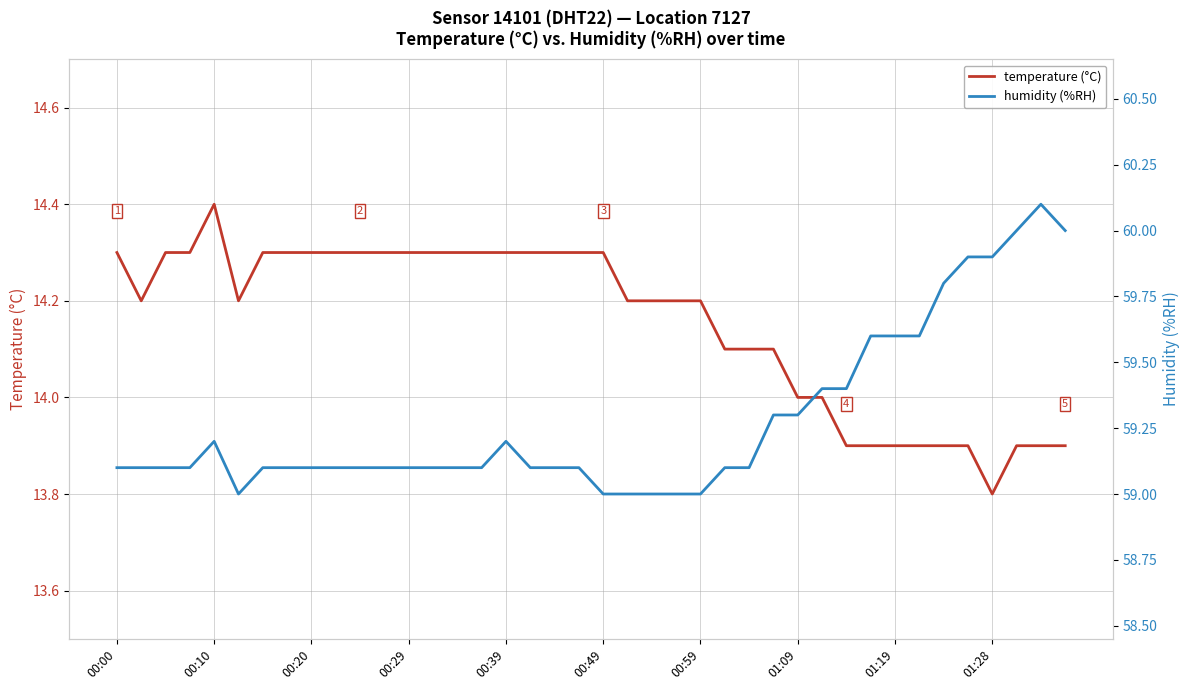

True or false: temperature (°C) has a value of 14.3 at 00:39.

True